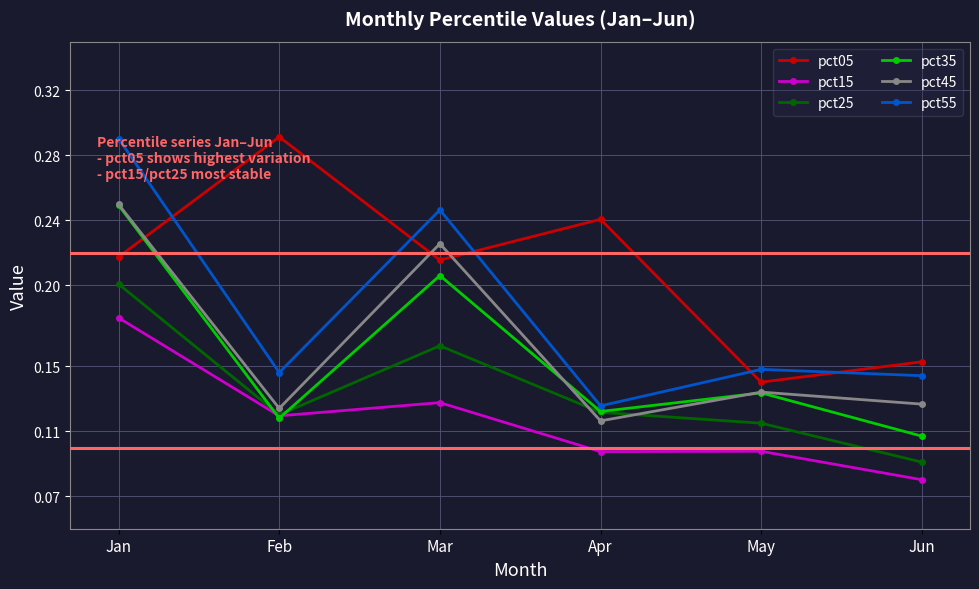

What is the value of the pct05 point at the 4th from the left?

0.2